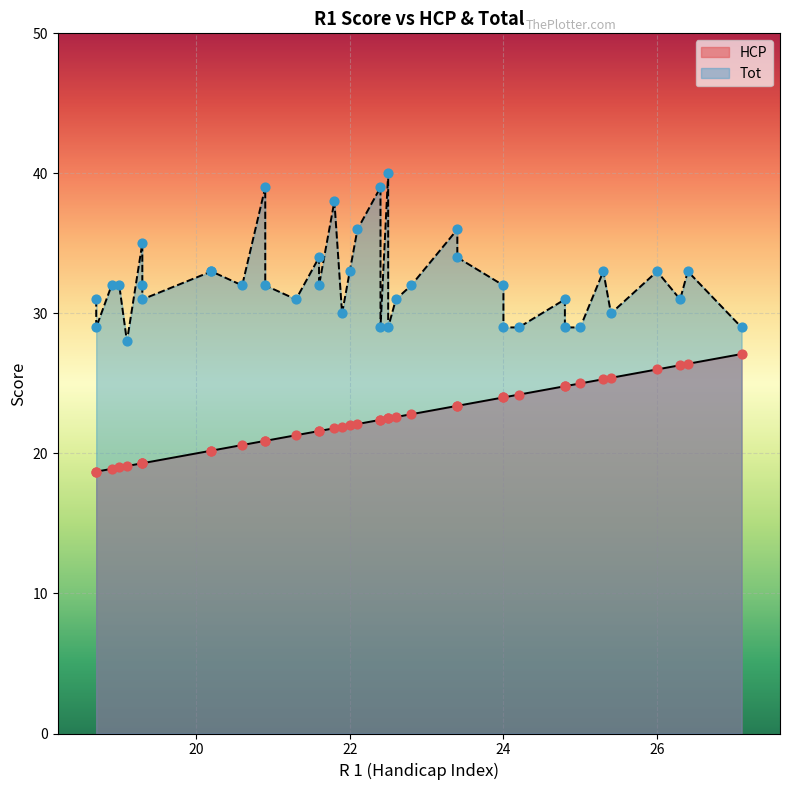

What are all the series names shown in the legend?

HCP, Tot